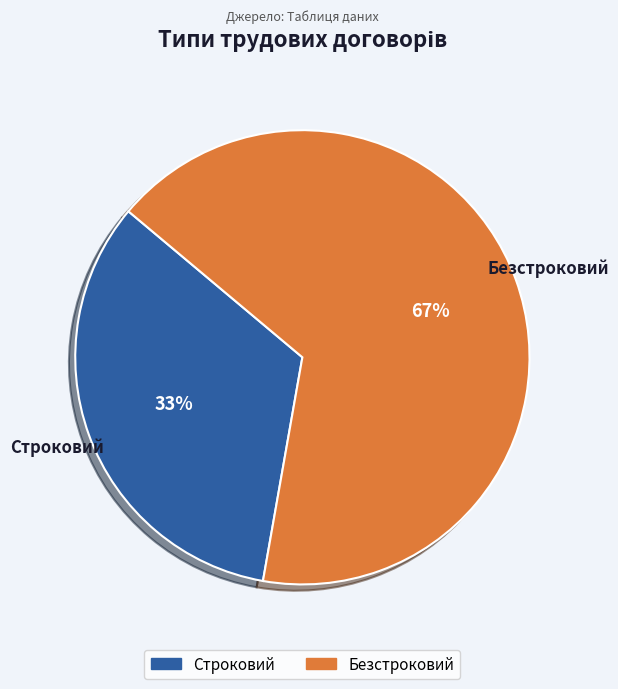

To the nearest percent, what is the combined percentage of Безстроковий and Строковий?

100%